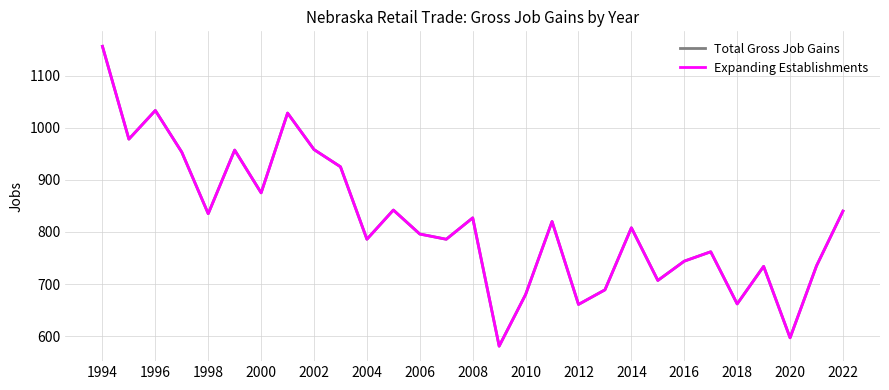

How many lines are shown in the chart?

2